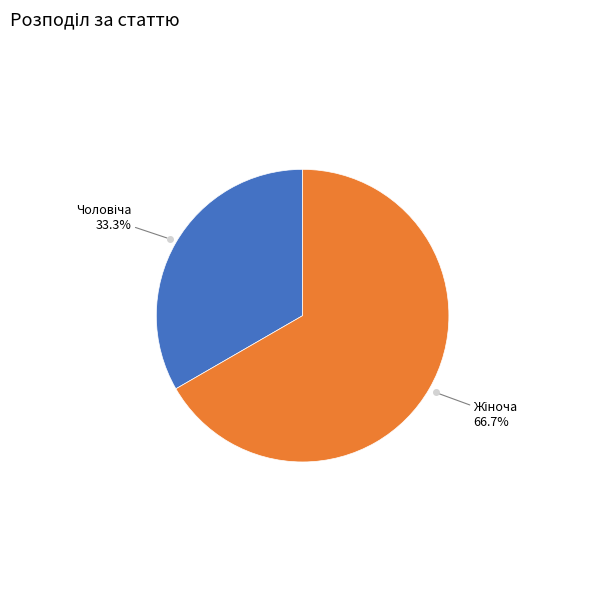

How many segments does this pie chart have?

2